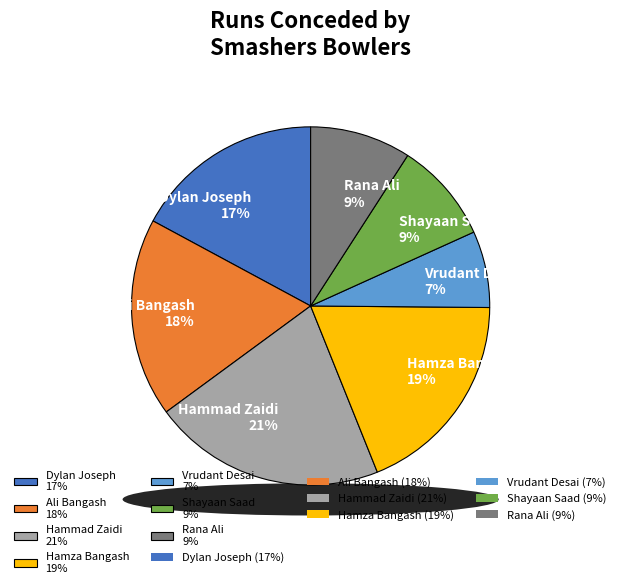

Rank the categories by value from highest to lowest.

Hammad Zaidi, Hamza Bangash, Ali Bangash, Dylan Joseph, Shayaan Saad, Rana Ali, Vrudant Desai